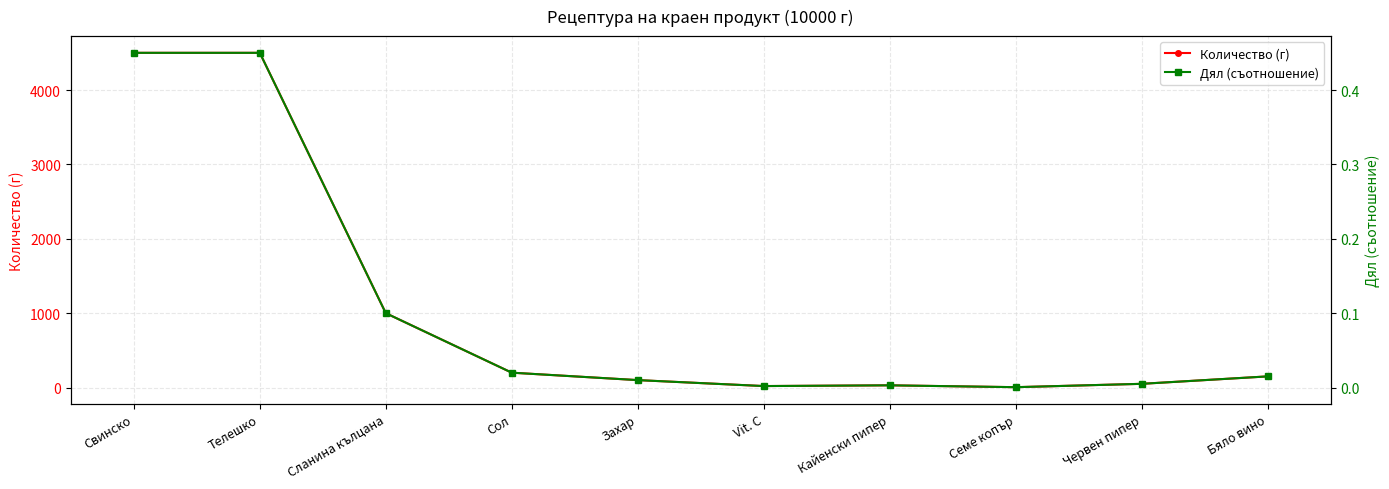

At which category is the sum across all series the highest?

Свинско